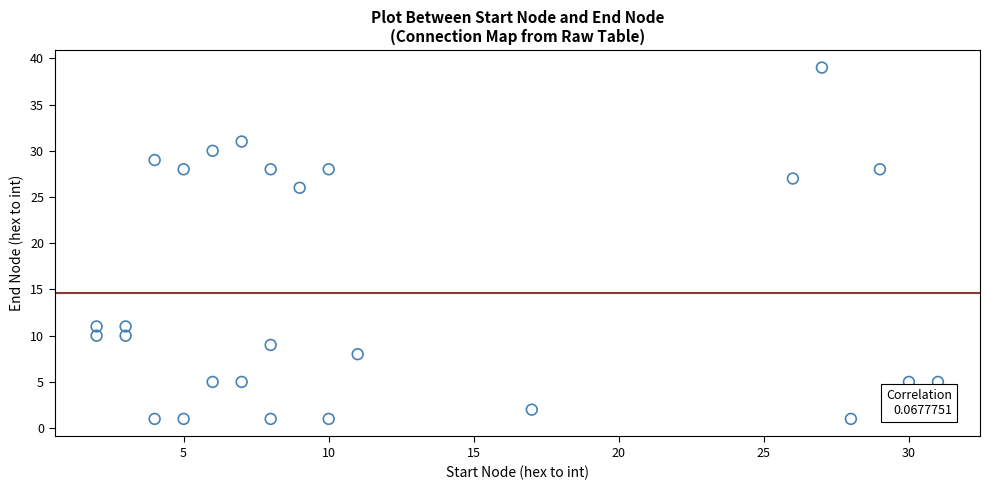

What Y value in the scatter plot is closest to 20?

26